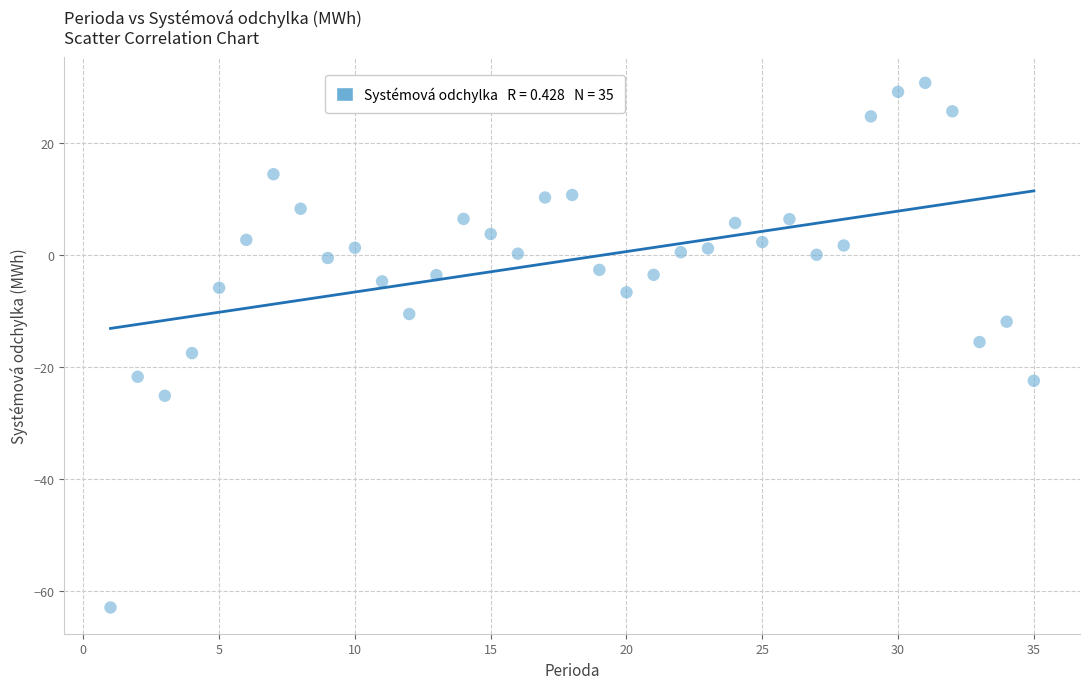

What is the range of X values (max minus min)?

34.0